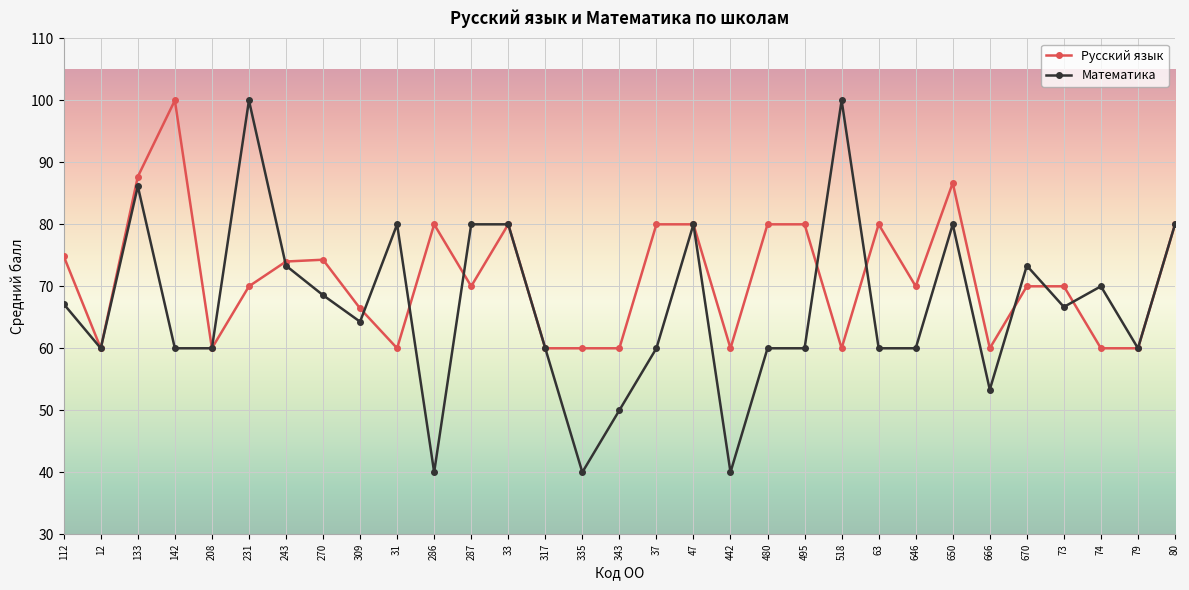

Is the value of Математика at 317 greater than the value of Русский язык at 112?

No